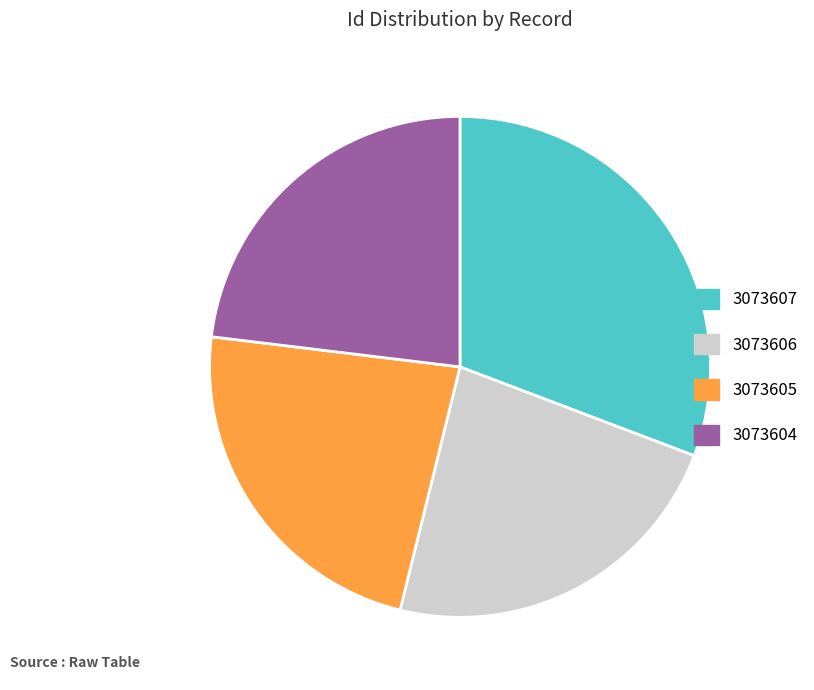

The 3073606 slice represents 30% of the pie. True or false?

False